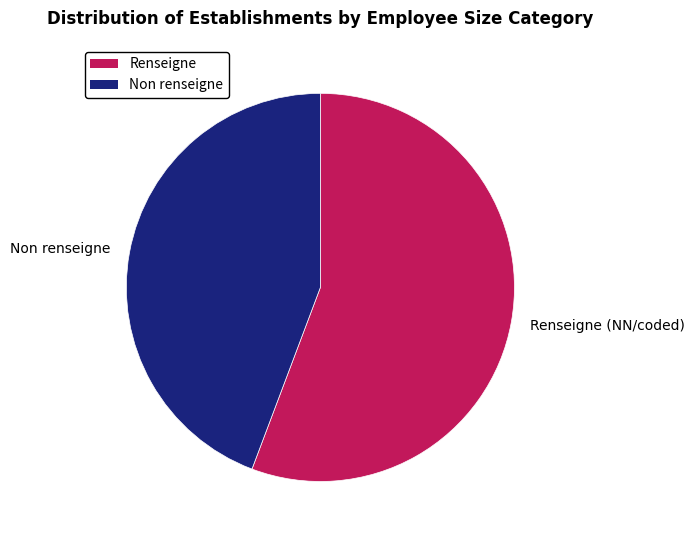

Combined, do Renseigne (NN/coded) and Non renseigne account for over 50%?

Yes